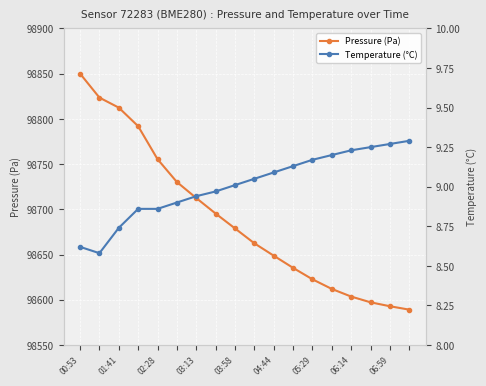

Where does the Temperature (°C) series first go above 9?

06:59